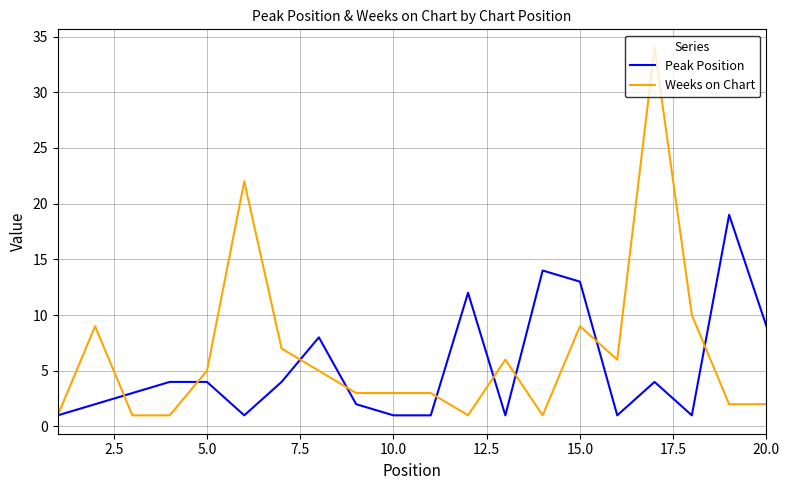

What is the sum of all Weeks on Chart values?

131